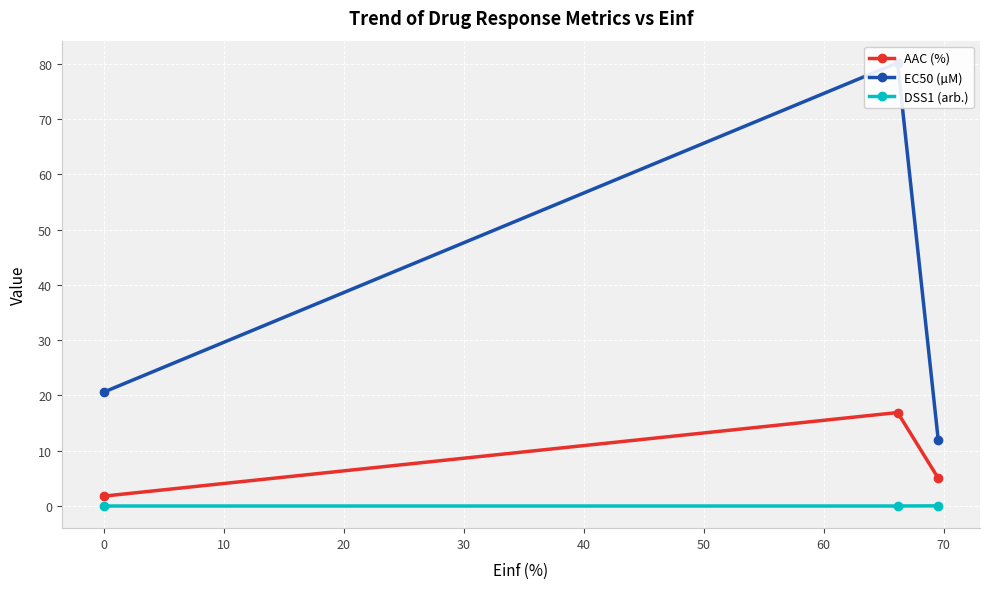

What is the average value of the EC50 (µM) series?

37.6